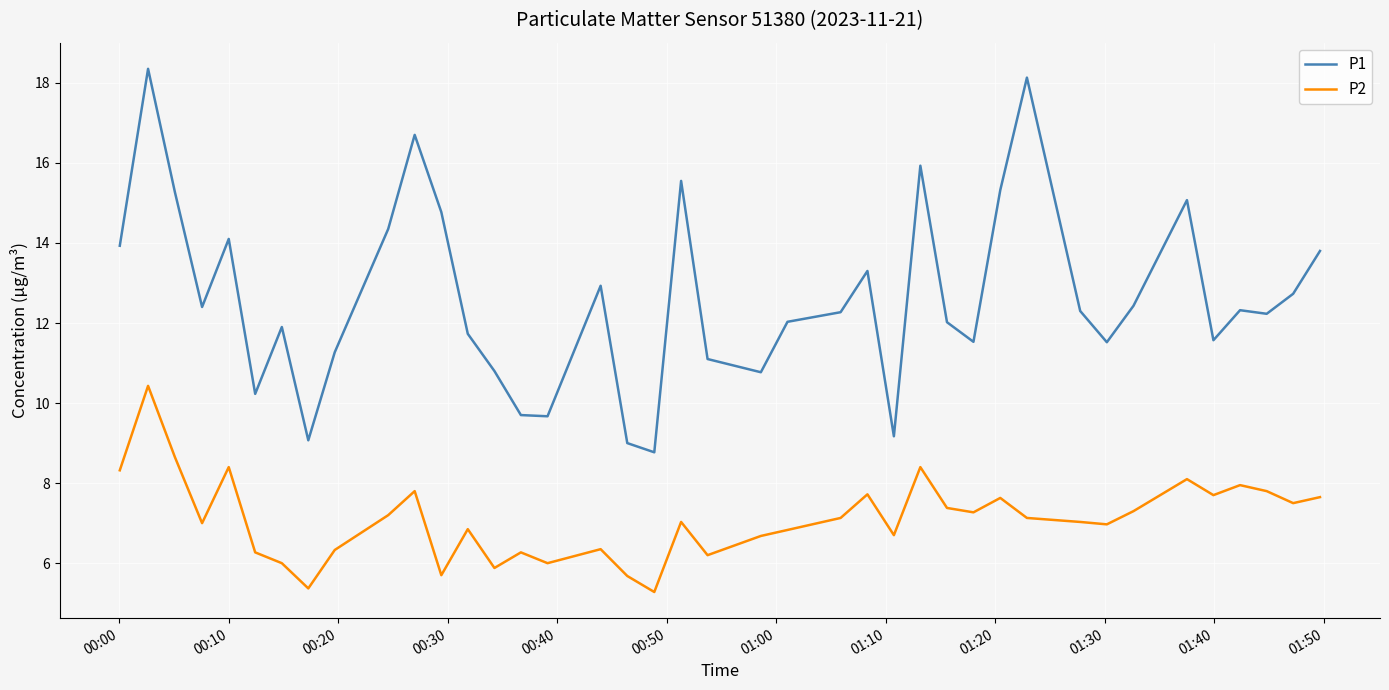

What is the difference between the maximum and minimum values in the P1 series?

9.6